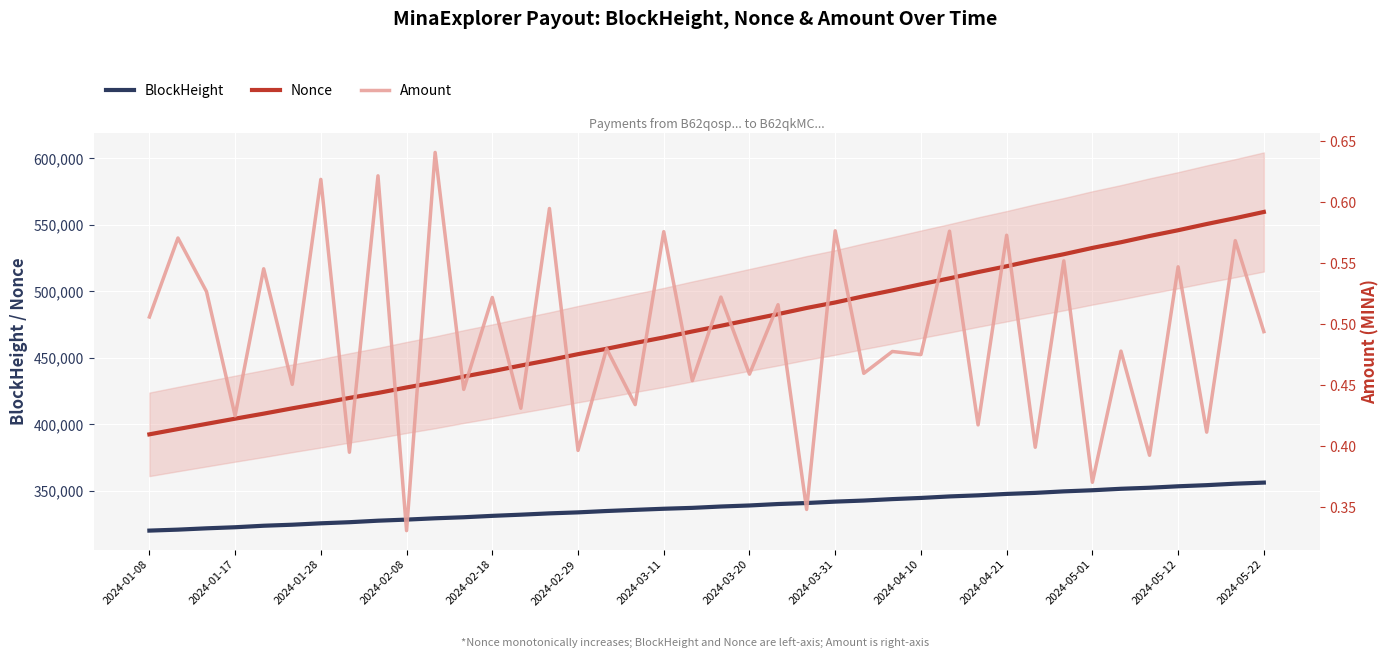

What is the minimum value for BlockHeight?

320129